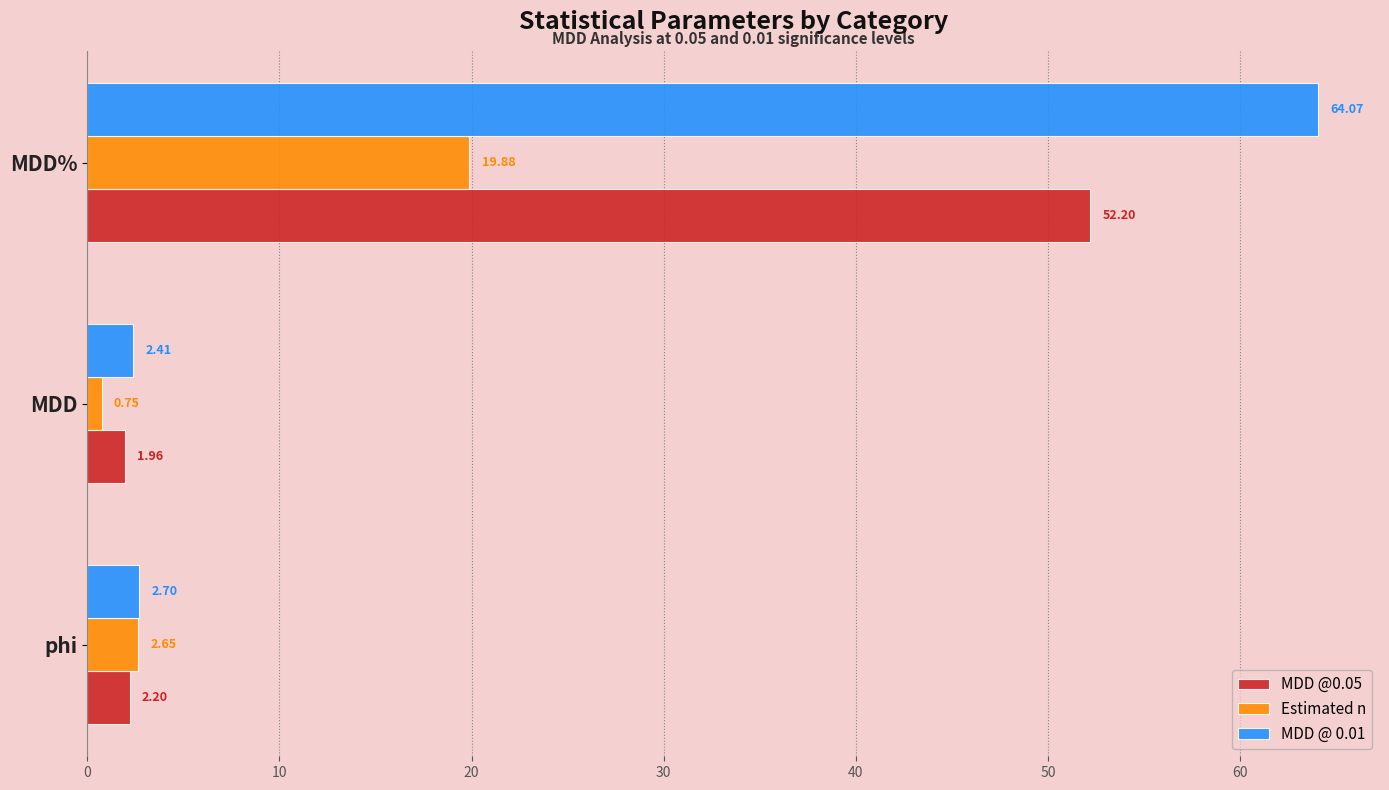

What is the difference between the maximum and minimum values in the MDD @ 0.01 series?

61.7